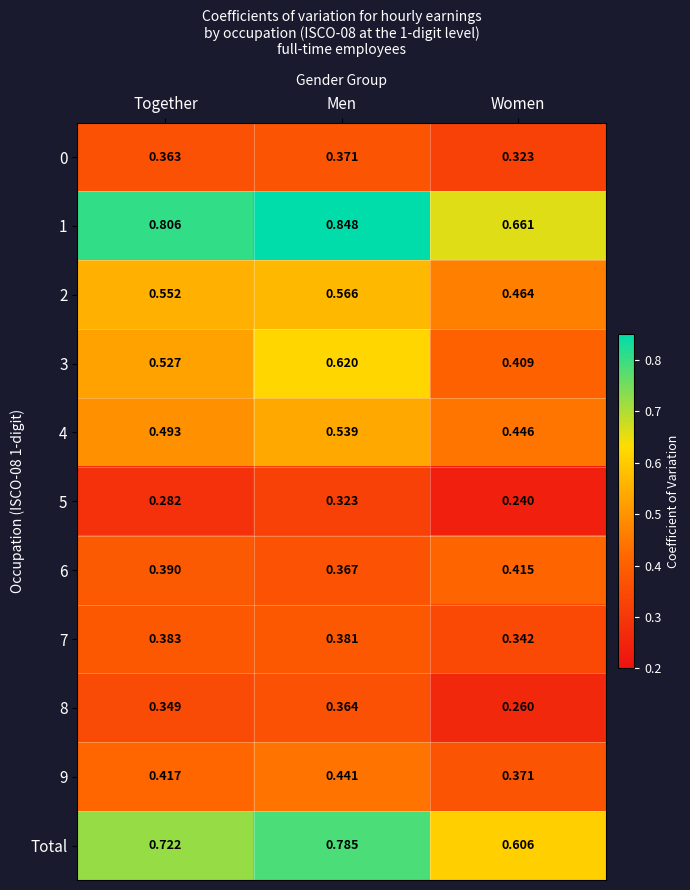

At which category is the sum across all series the highest?

Men